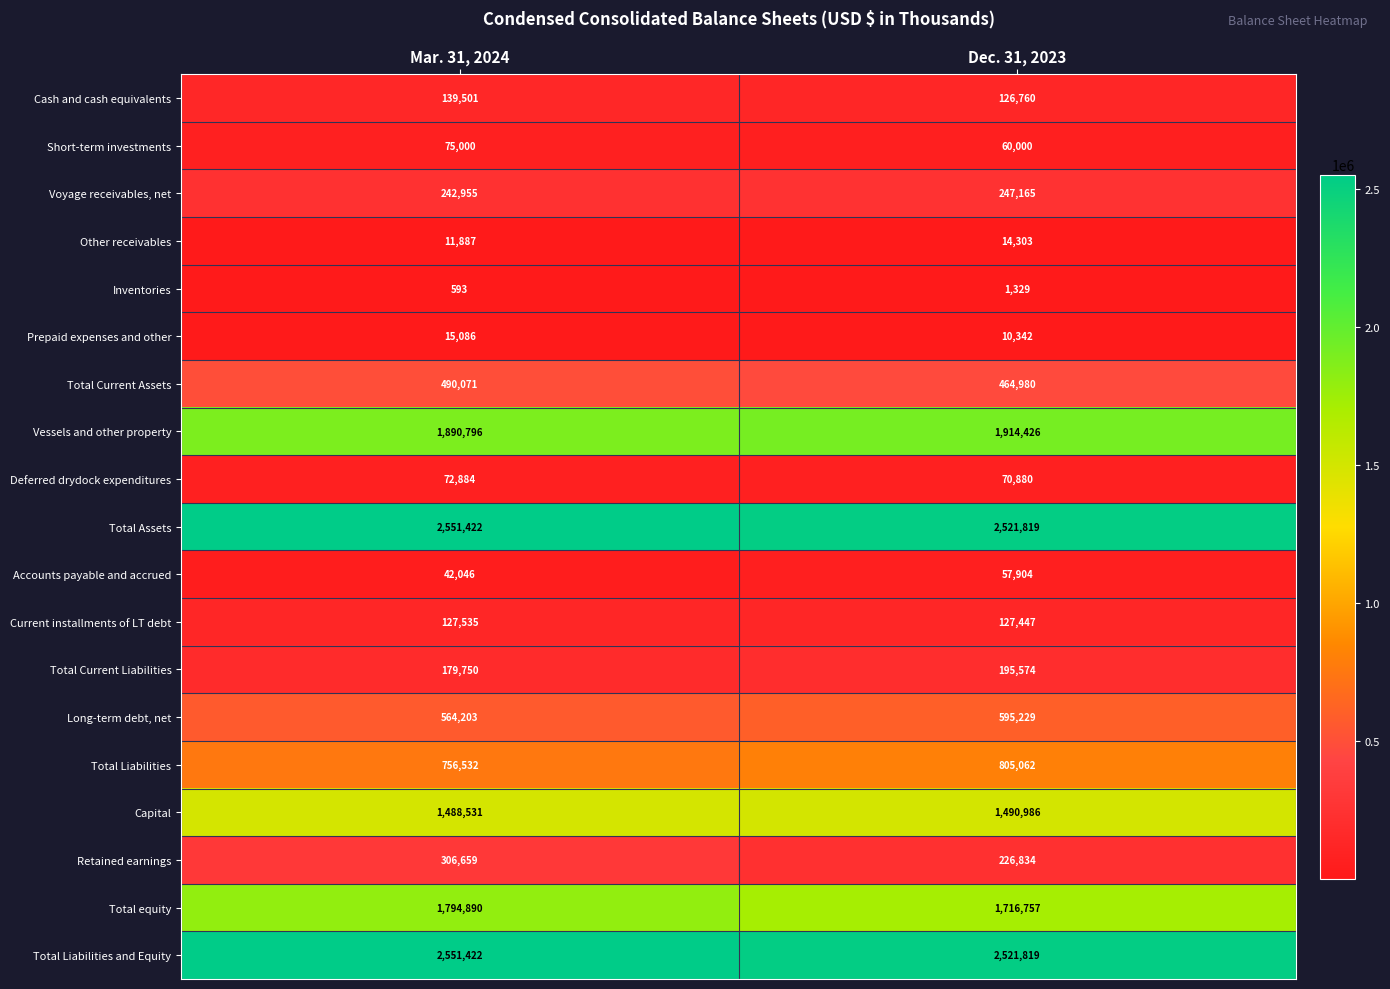

Rank the categories by Total equity value from lowest to highest.

Dec. 31, 2023, Mar. 31, 2024